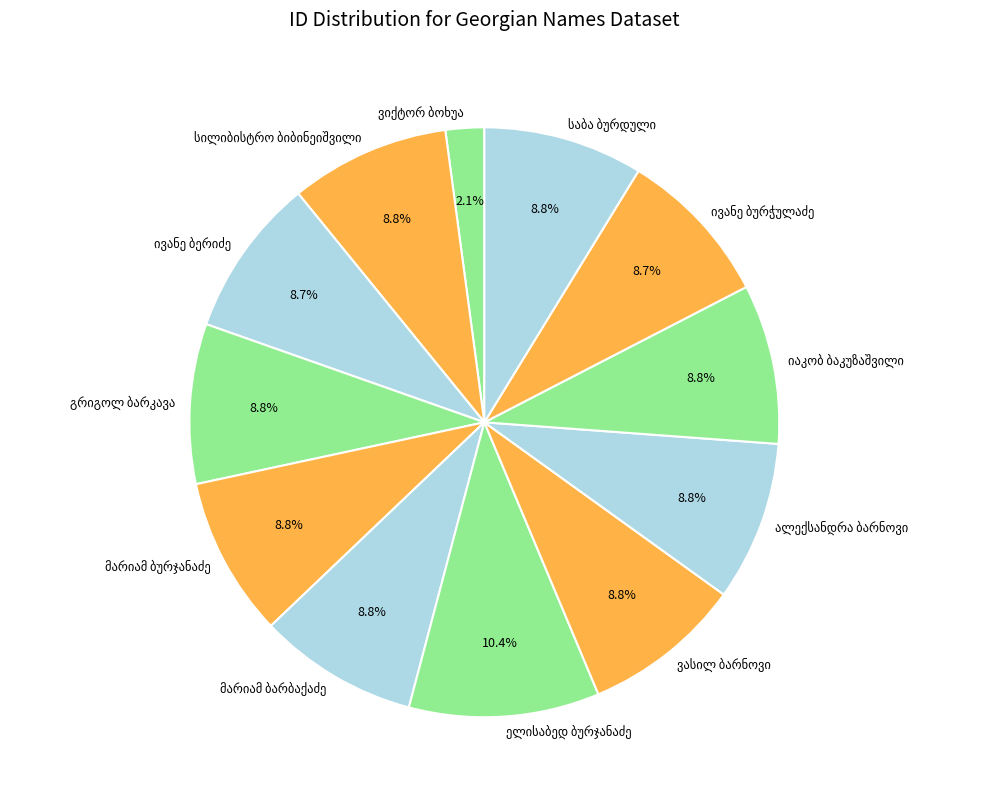

Is there any slice that represents more than half of the pie?

No